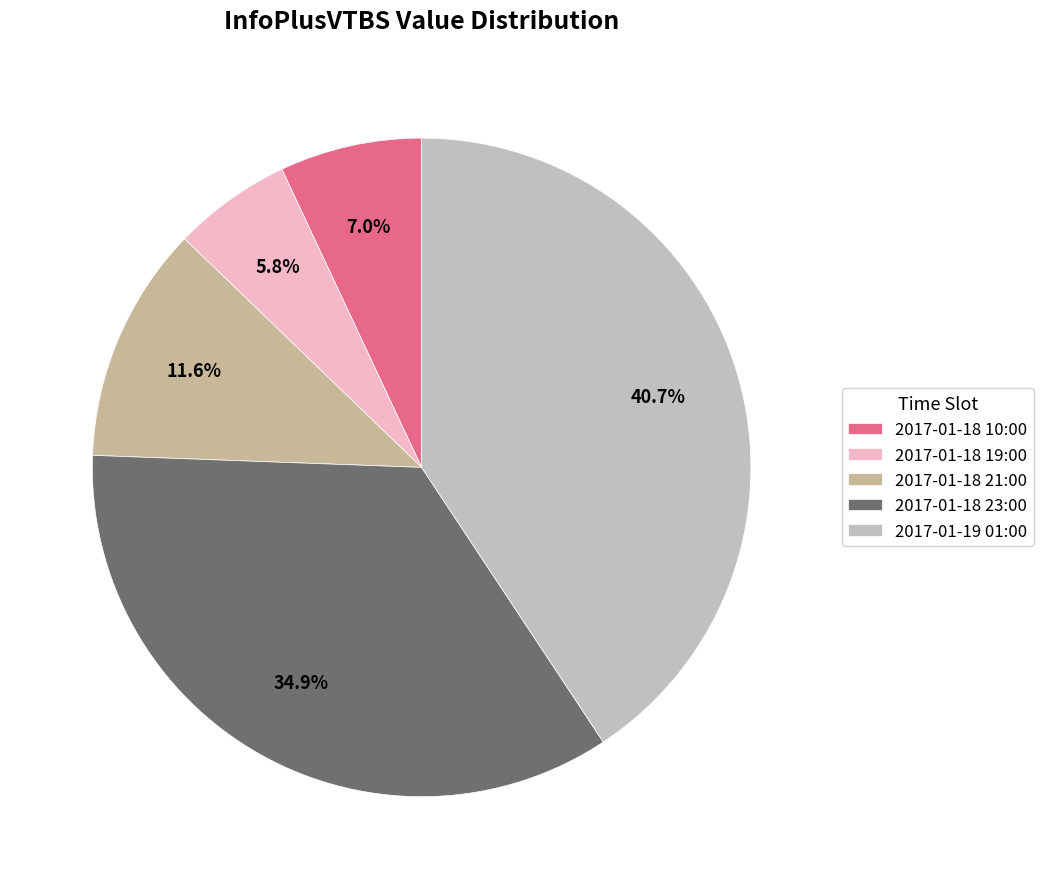

True or false: 2017-01-18 10:00 accounts for 7% of the total.

True